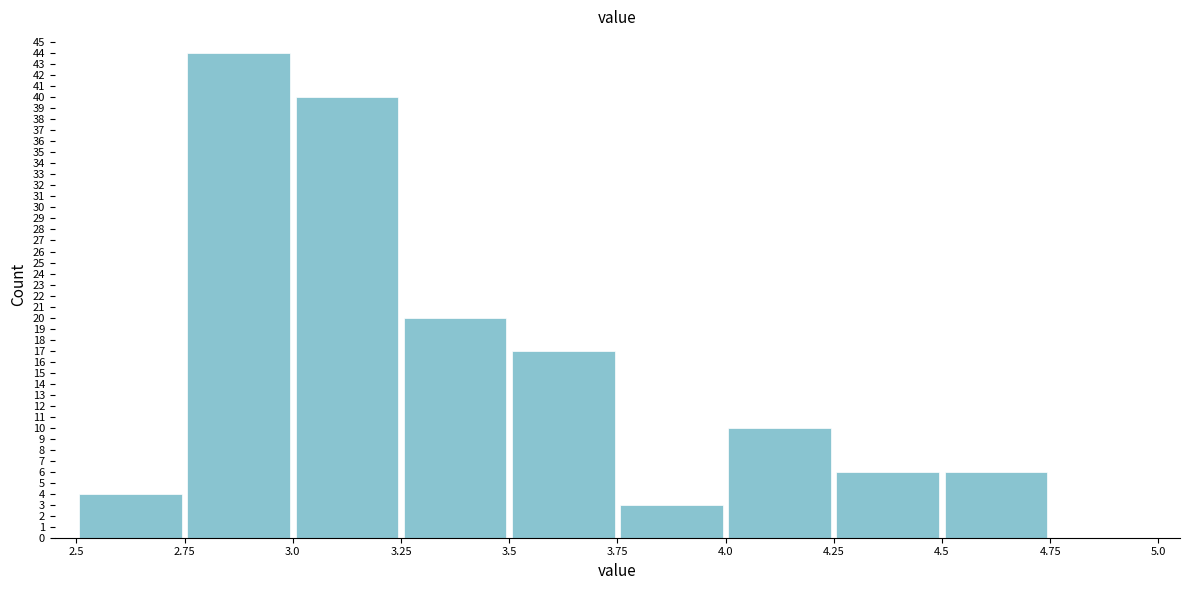

What is the height of the bar covering 3.0 to 3.25 on the x-axis? The values are not printed on the chart, so give them approximately, as read against the axis.

40